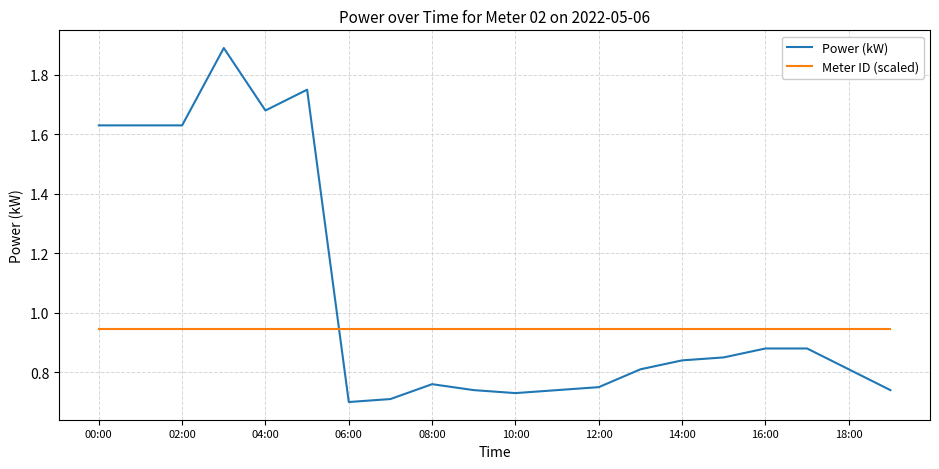

True or false: Meter ID (scaled) and Power (kW) intersect in this chart.

True